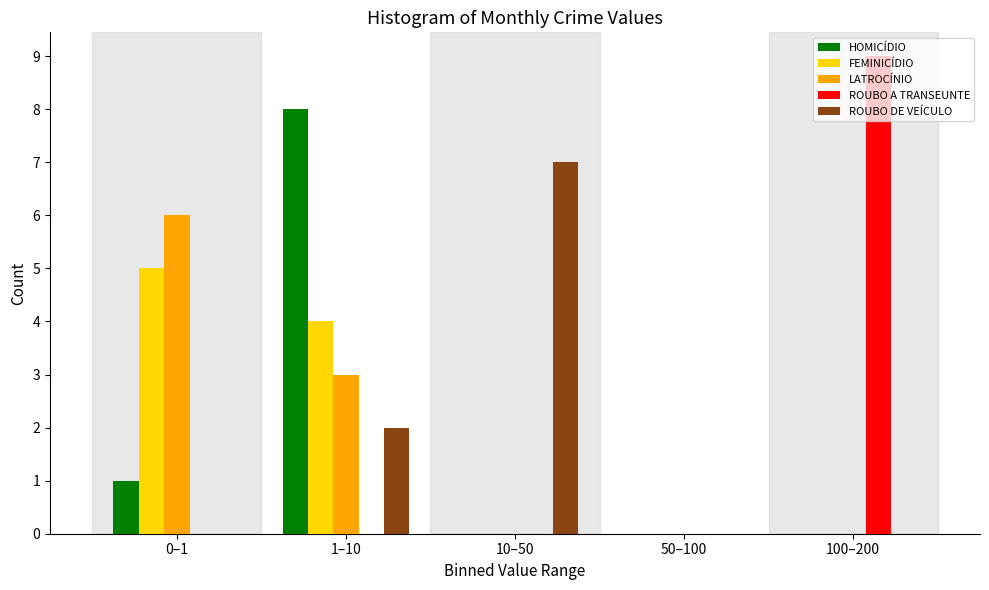

At which label does LATROCÍNIO reach its peak?

0–1